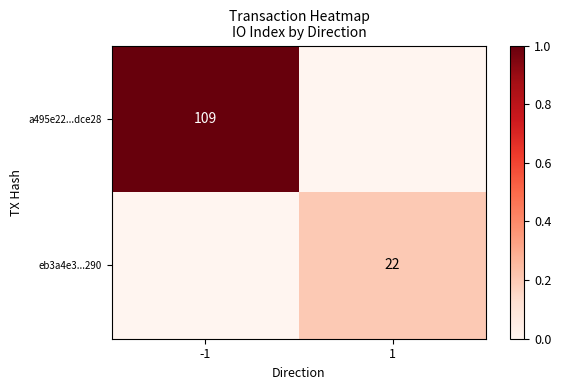

The eb3a4e3...290 series shows 10 at 1. True or false?

False